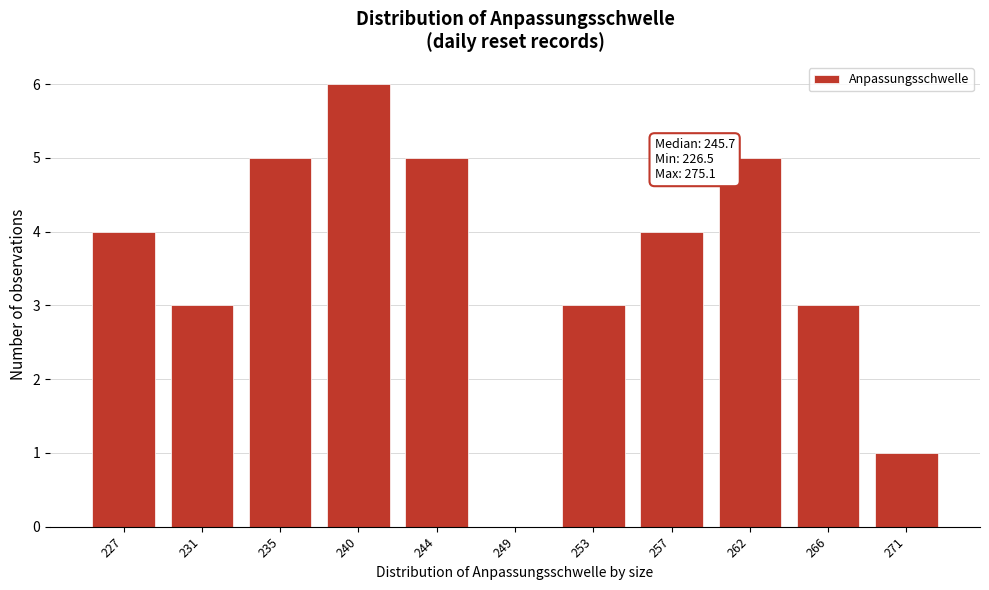

Reading left to right, transcribe all the data shown in this chart.

227=4	231=3	235=5	240=6	244=5	249=0	253=3	257=4	262=5	266=3	271=1